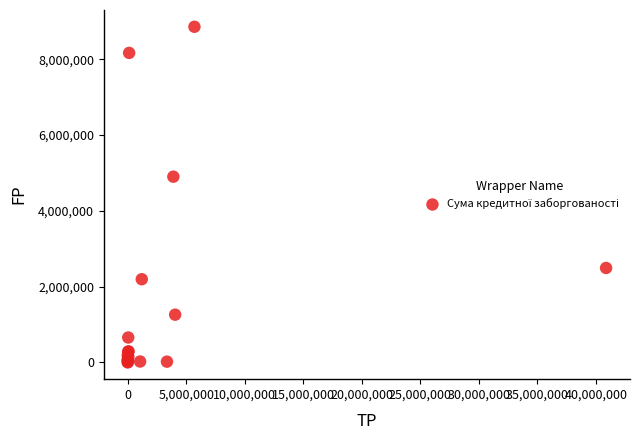

What Y value in the scatter plot is closest to 4430093?

4902747.5